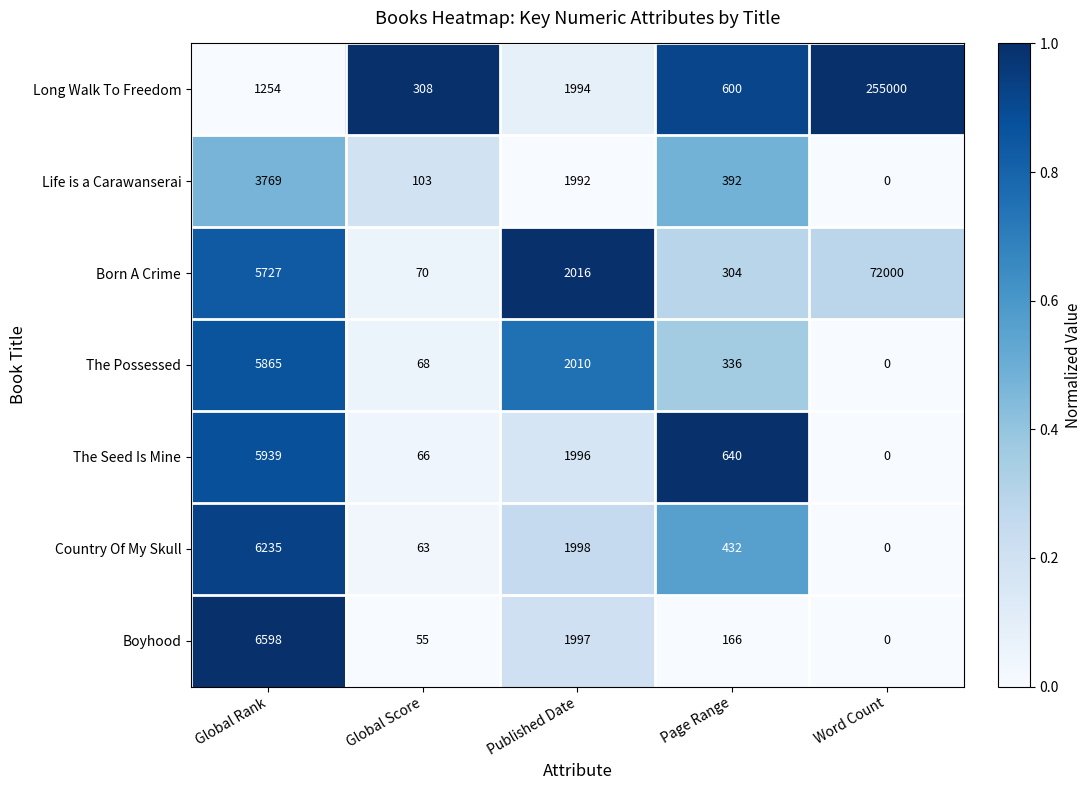

At which label does The Possessed first exceed 336?

Global Rank